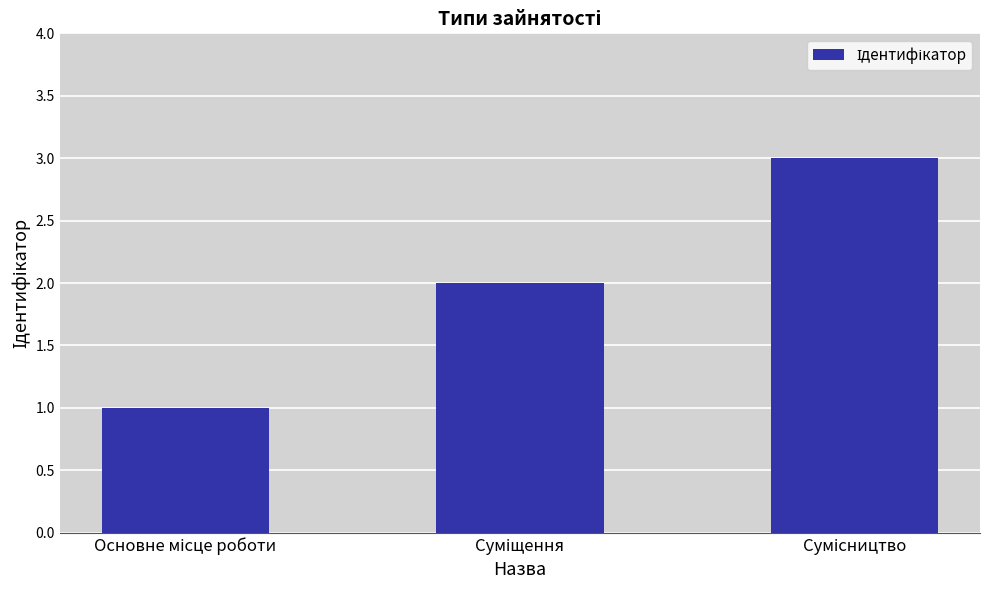

What is the greatest value displayed?

3